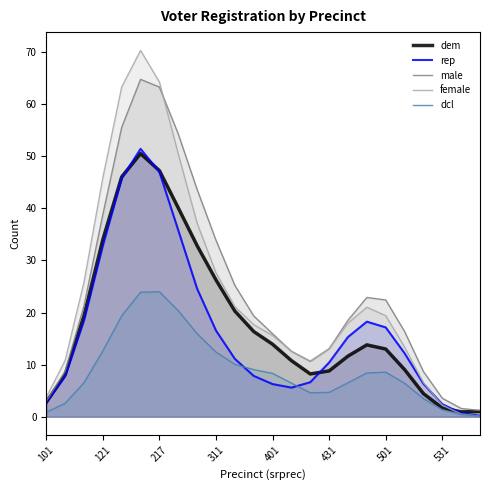

True or false: dem and male cross at least once.

False